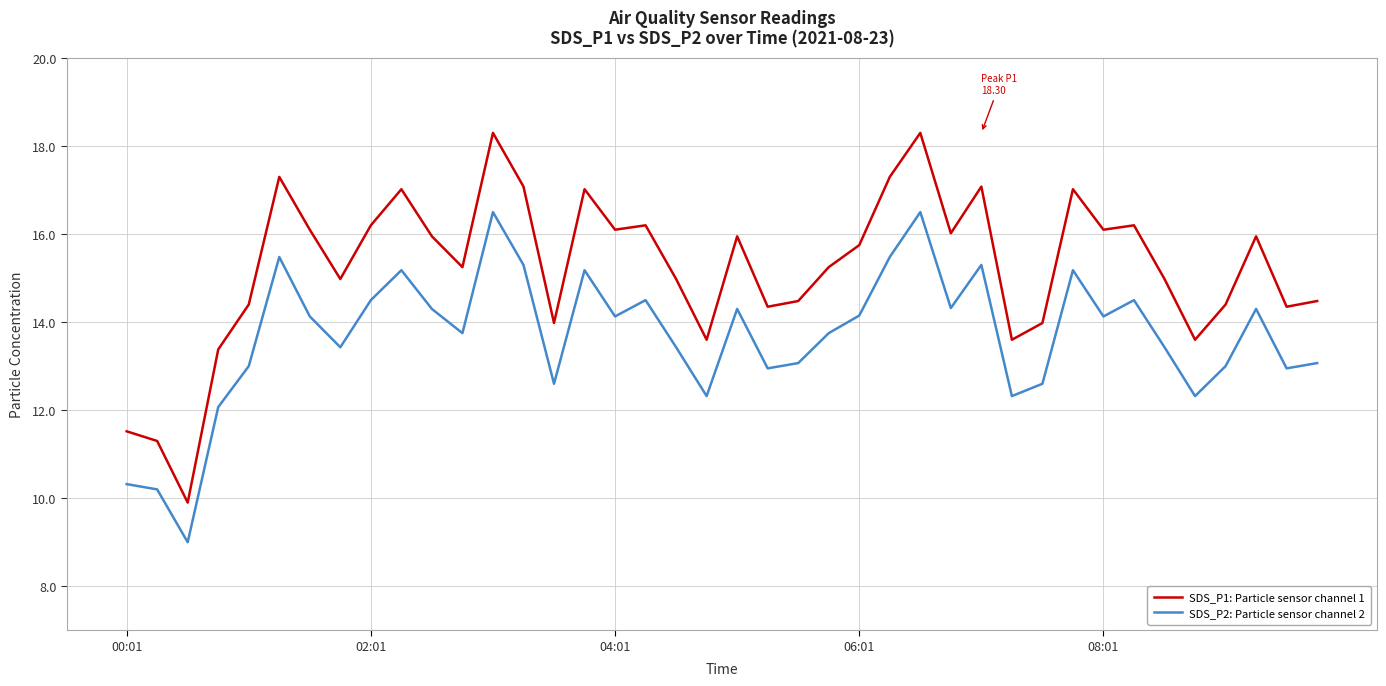

Count the number of categories in the chart.

40